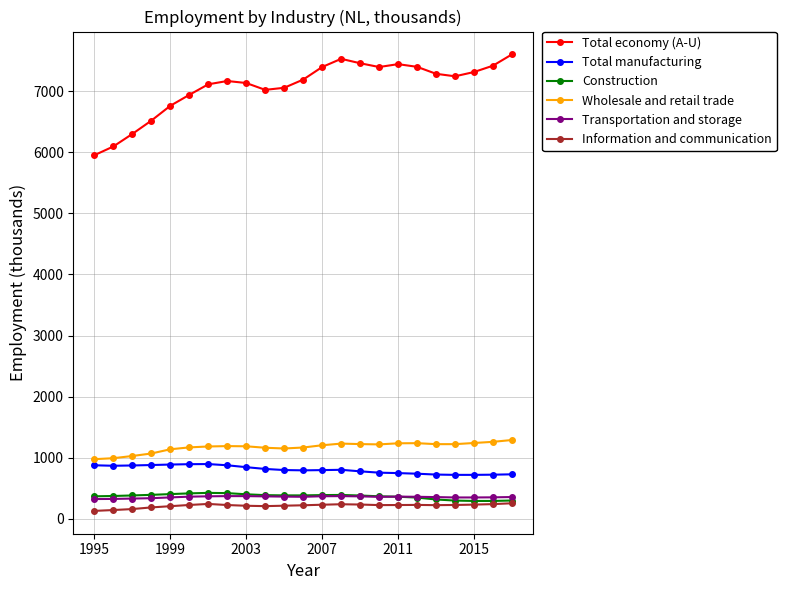

Which series has the widest spread of values?

Total economy (A-U)